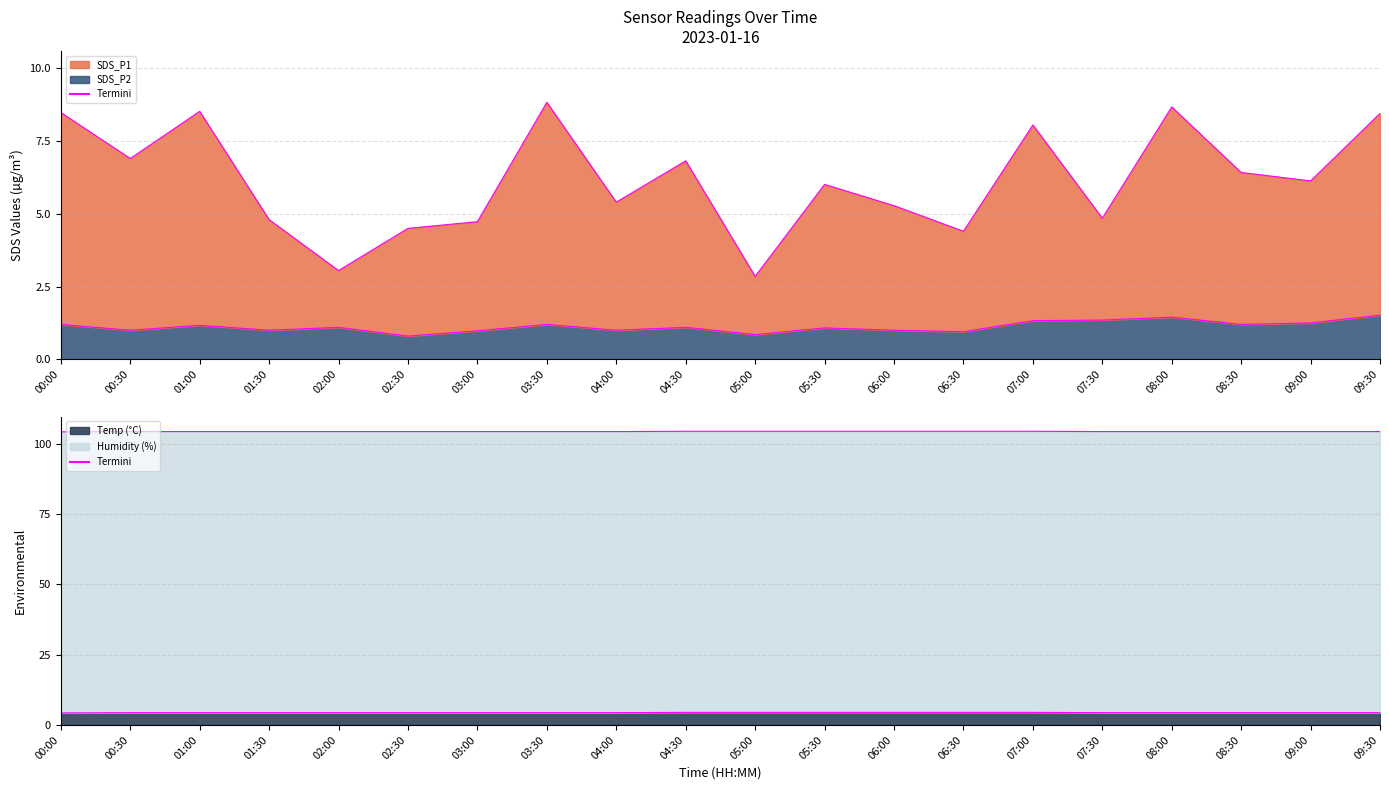

At which label does SDS_P2 line reach its peak?

09:30